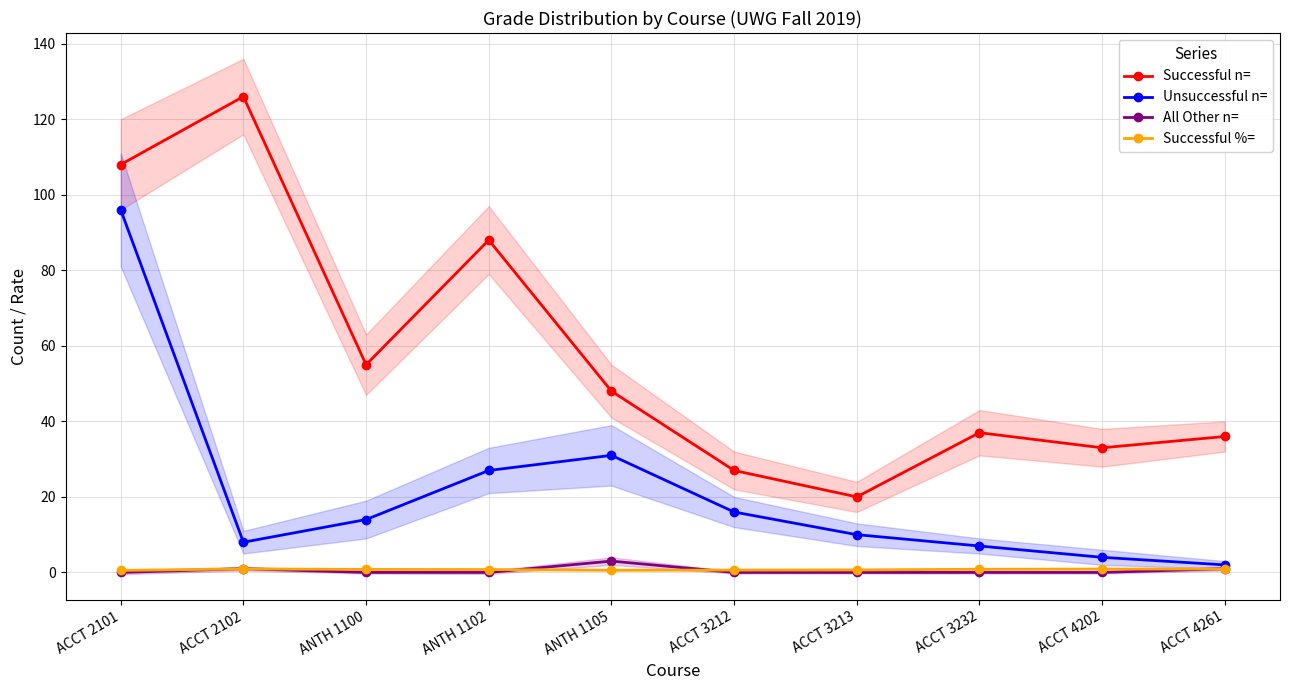

What is the maximum value for Successful %=?

0.9